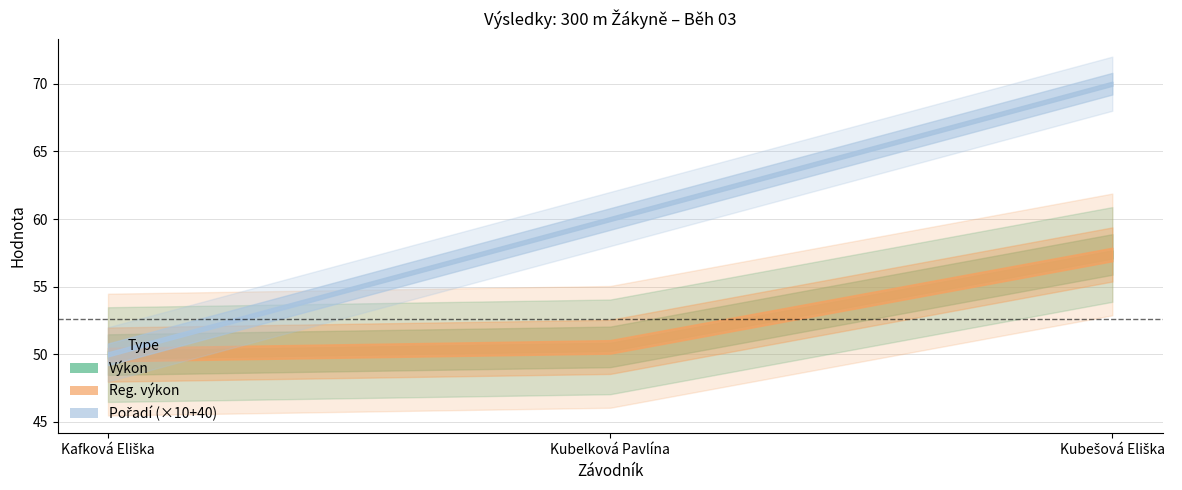

Is this an area chart (filled region under the line)?

No